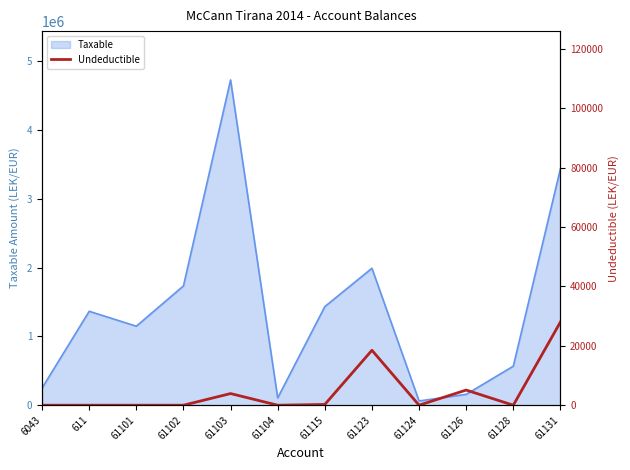

At which category does the chart reach its peak across all series?

61131